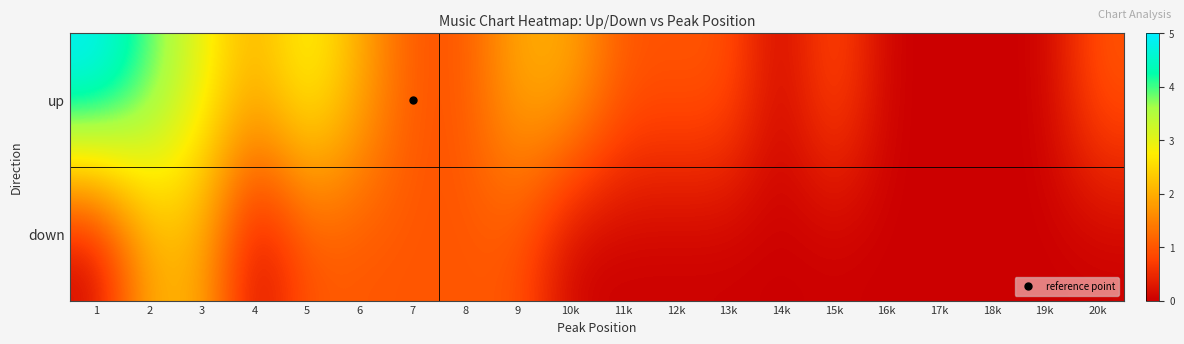

Reading left to right, list all the values displayed in this chart.

up: 1=5	2=4	3=3	4=2	5=3	6=2	7=1	8=1	9=2	10k=2	11k=1	12k=1	13k=1	14k=0	15k=1	16k=0	17k=0	18k=0	19k=0	20k=1
down: 1=0	2=2	3=2	4=0	5=1	6=1	7=1	8=1	9=1	10k=0	11k=0	12k=0	13k=0	14k=0	15k=0	16k=0	17k=0	18k=0	19k=0	20k=0